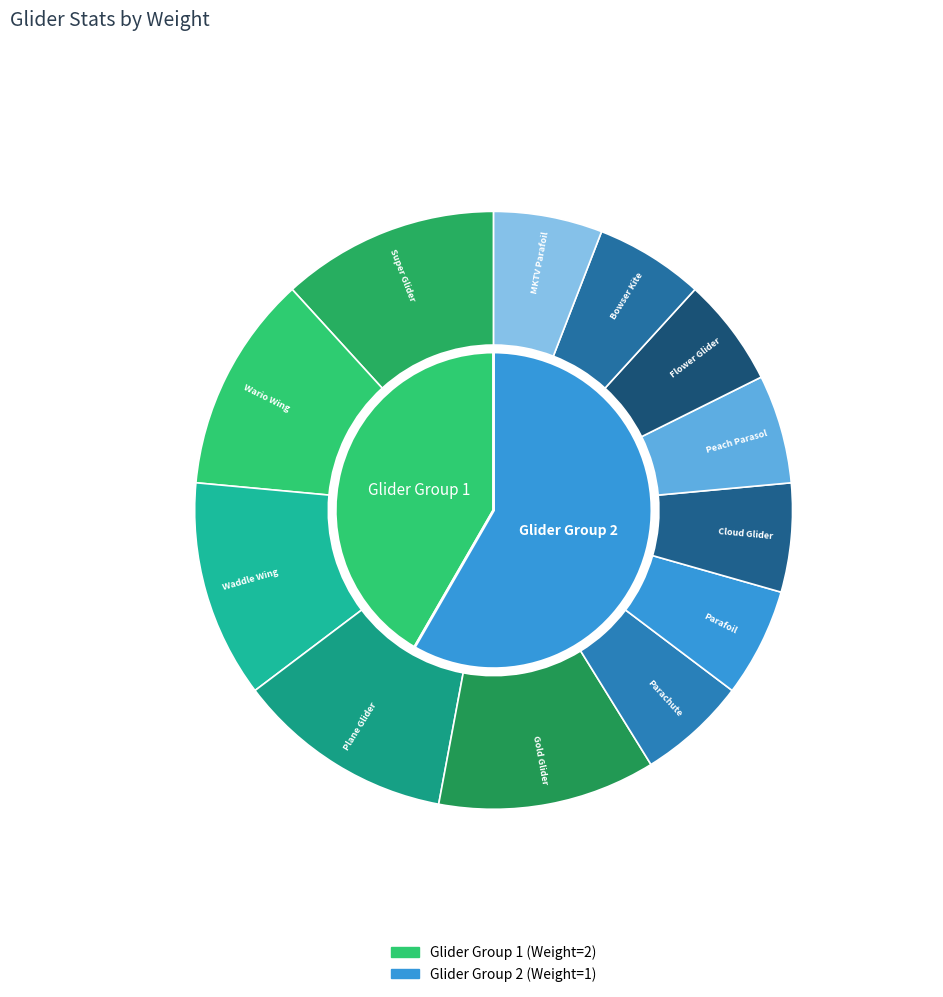

To the nearest percent, what portion does Super Glider represent?

12%